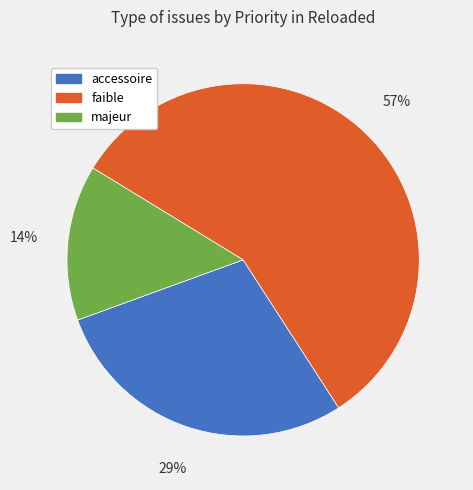

To the nearest percent, what is the combined percentage of faible and majeur?

71%